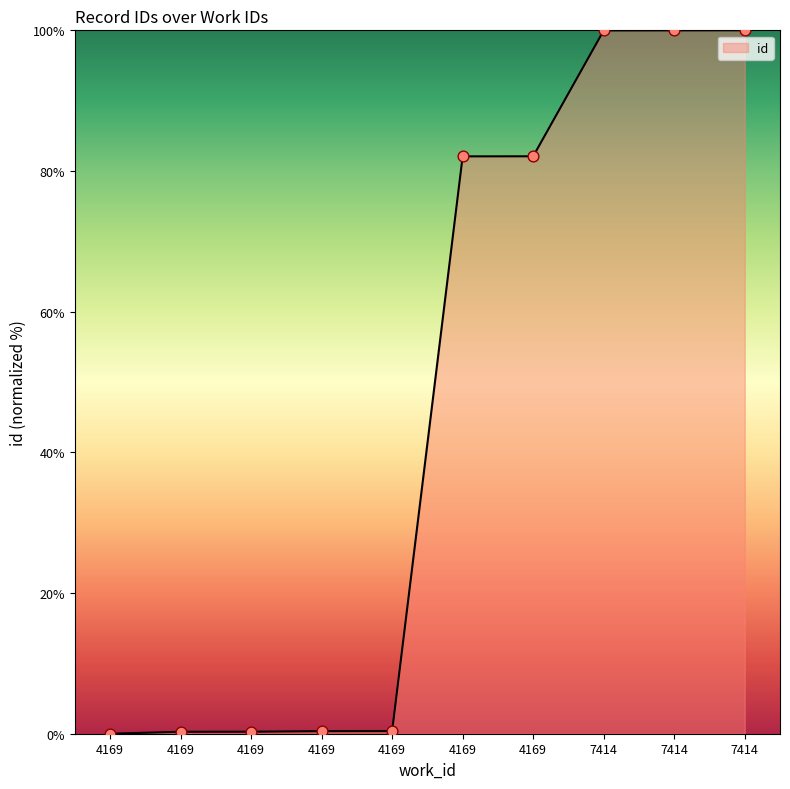

Which has a higher value, 4169 or 4169?

4169